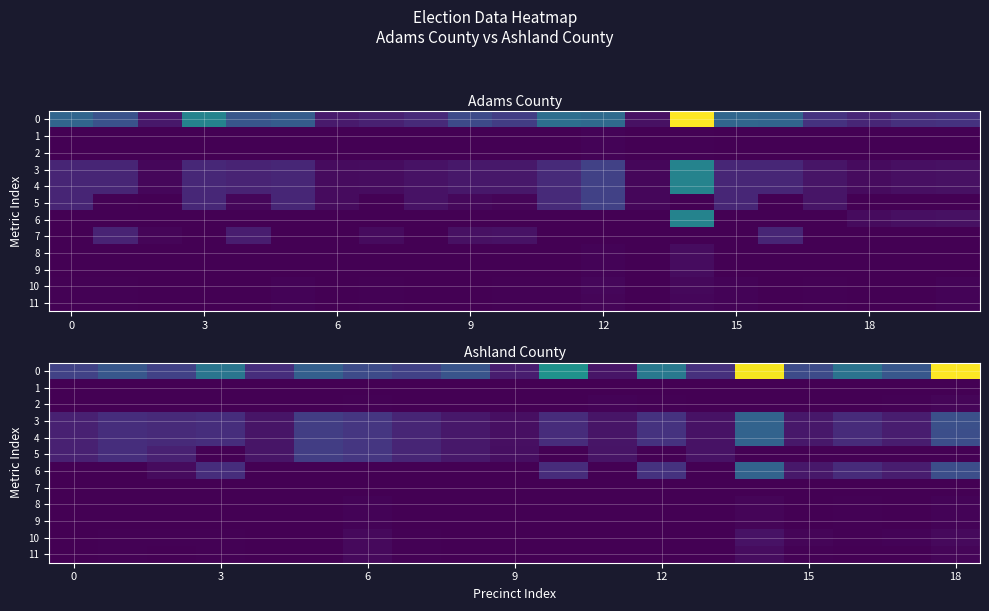

How many data points in 1 are above 0?

4